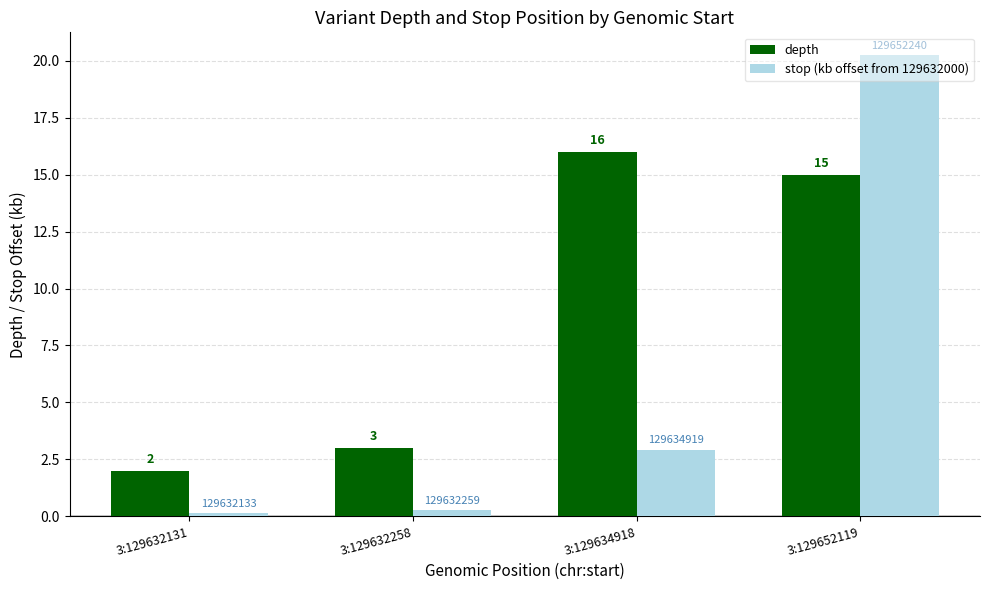

True or false: stop (kb offset from 129632000) has a value of 20.2 at 3:129652119.

True